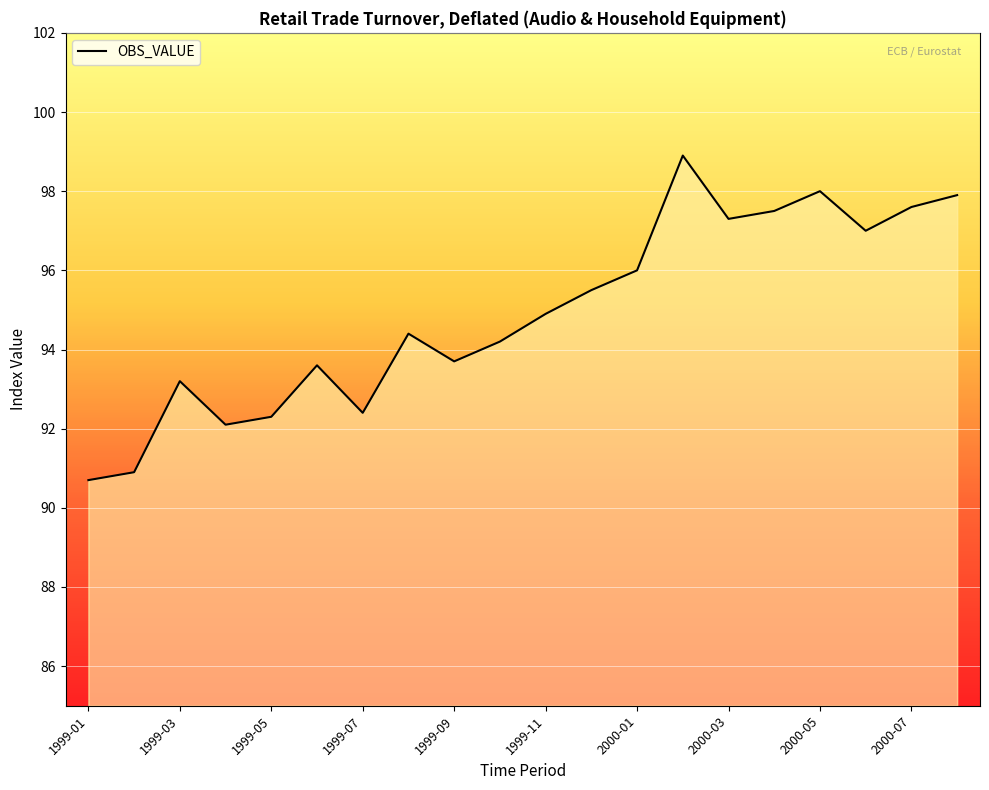

How many lines are shown in the chart?

1